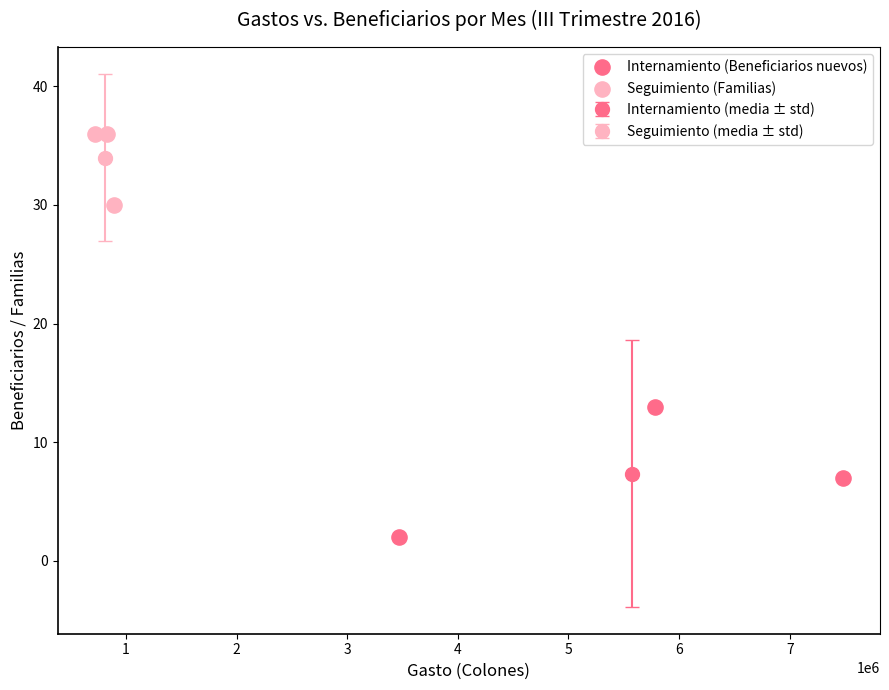

Which series has the largest Y range (max minus min)?

Internamiento (Beneficiarios nuevos)